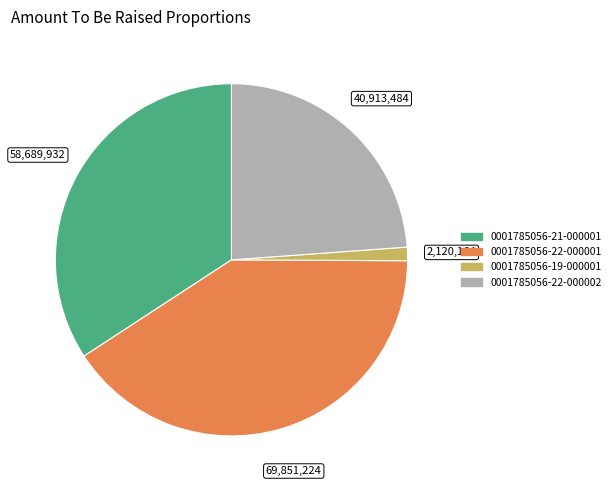

What is the ratio of the value at 0001785056-22-000001 to the value at 0001785056-21-000001?

1.2